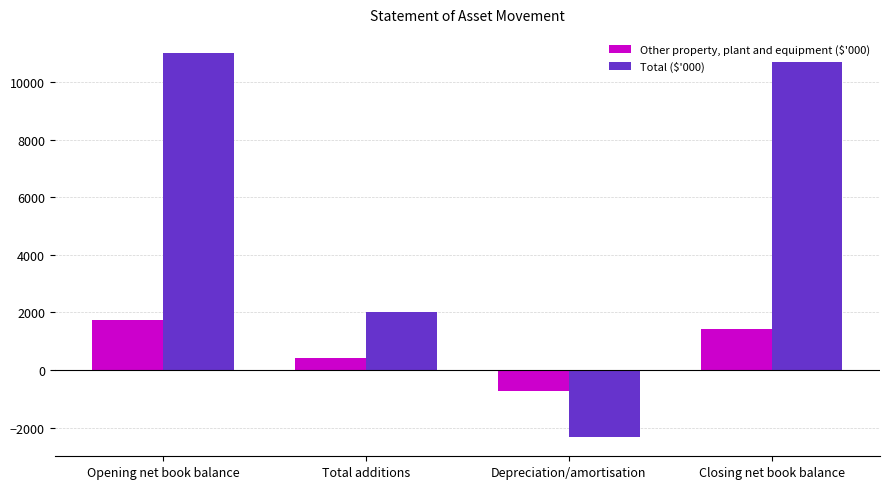

At how many categories does at least one series exceed 8651?

2